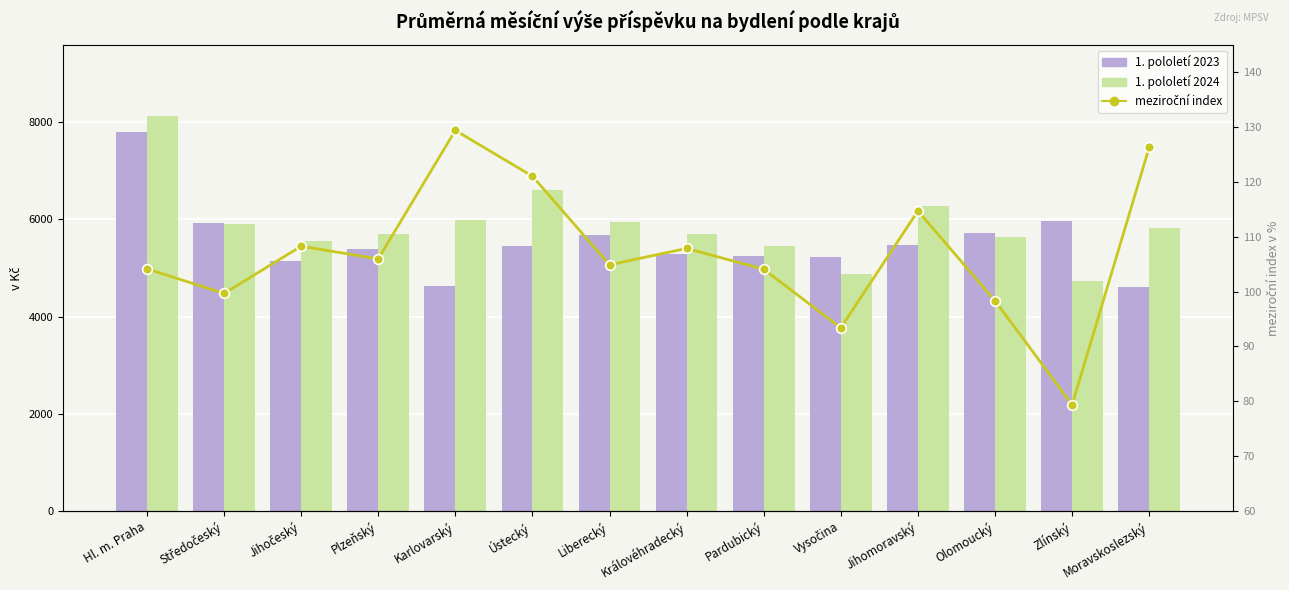

What is the total value across all series at Zlínský?

10766.2